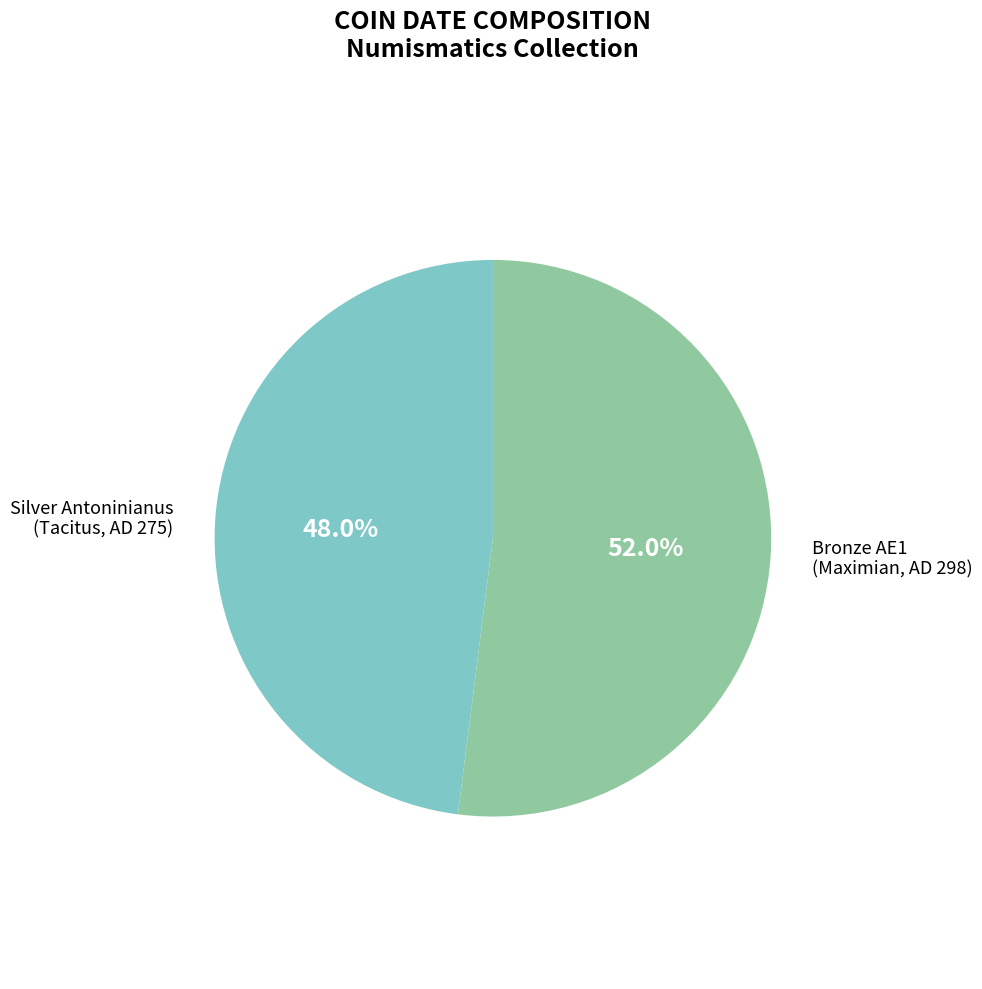

Is there any slice that represents more than half of the pie?

Yes